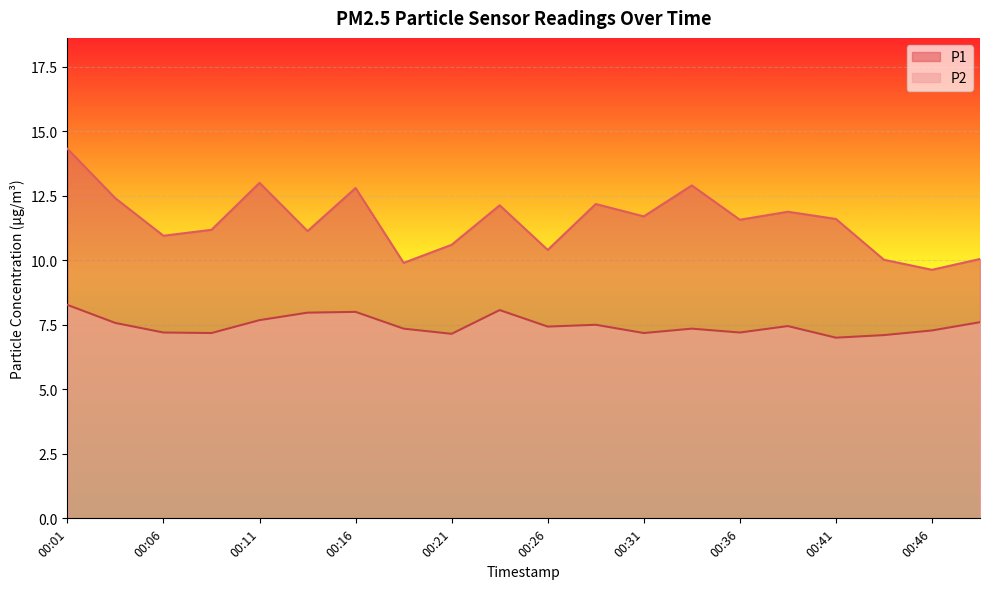

True or false: P1 has more than 2 points higher than both neighbors.

True